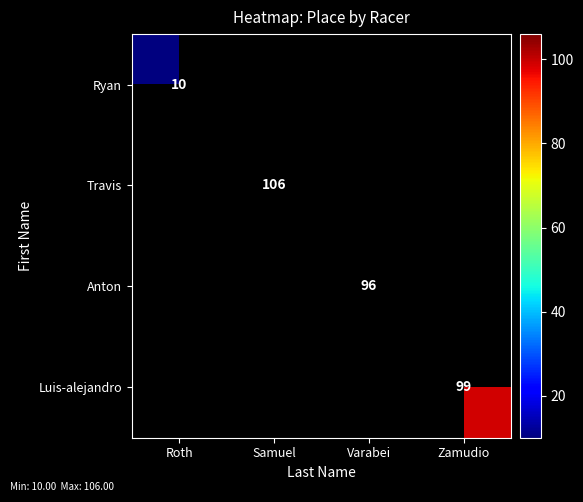

How many series are shown in this chart?

4